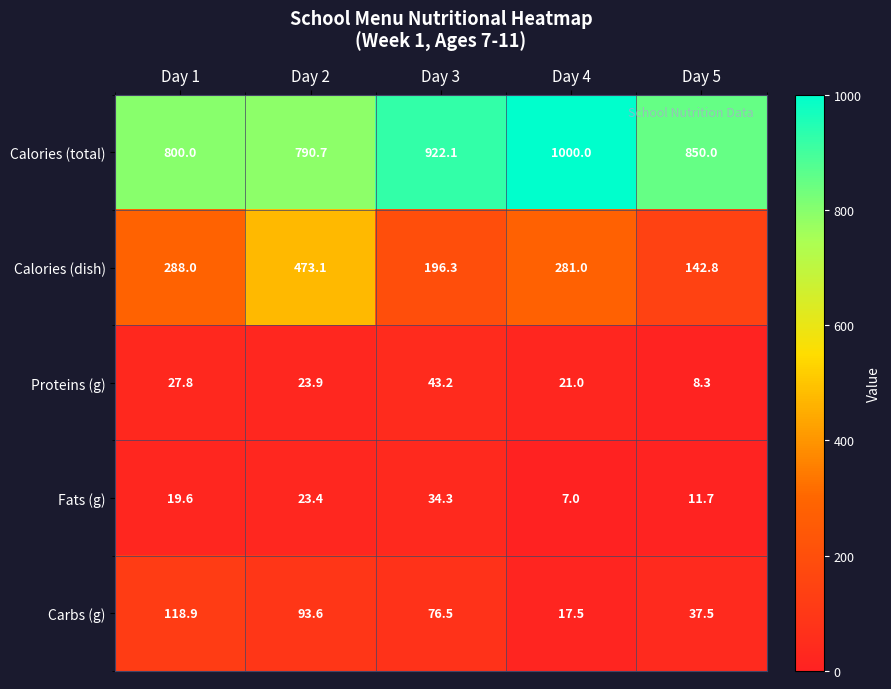

Which series changed the most between Day 1 and Day 3?

Calories (total)